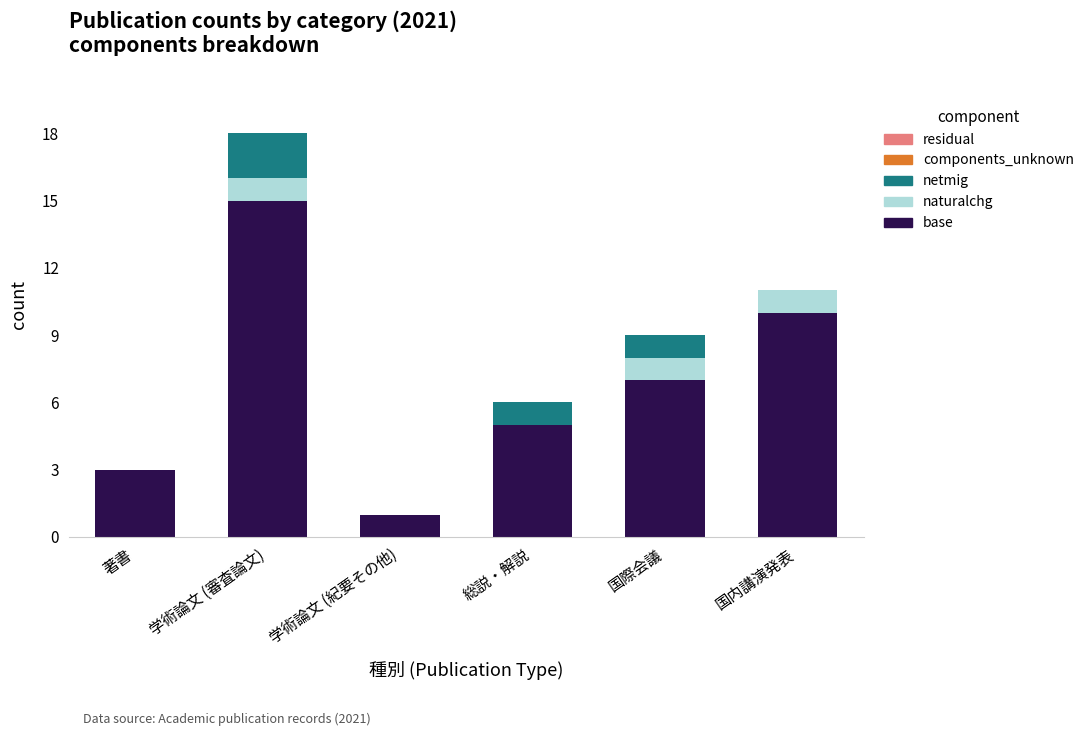

What is the maximum value for base?

15